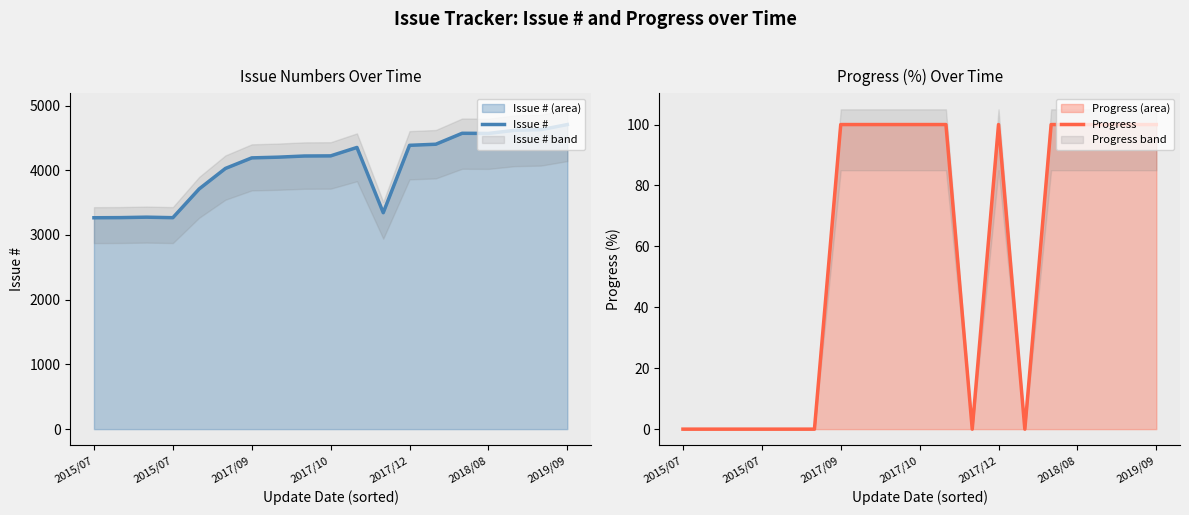

What is the approximate value of Progress at 17, to the nearest 50?

100